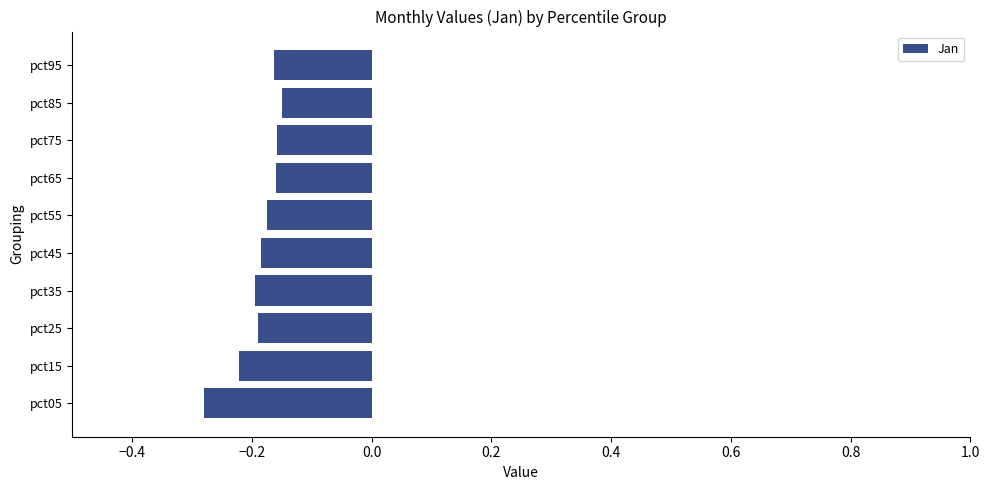

True or false: the data shows -0.1 at pct65.

False